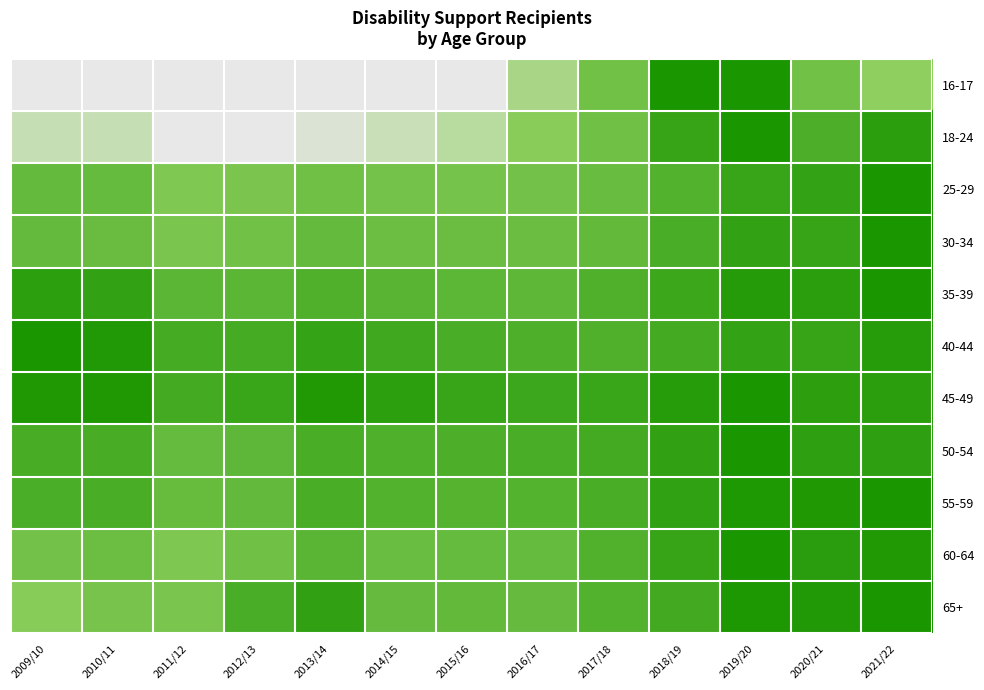

Reading left to right, what are all the values shown in this chart?

16-17: 2009/10=0.1	2010/11=0.1	2011/12=0.1	2012/13=0.1	2013/14=0.1	2014/15=0.2	2015/16=0.2	2016/17=0.4	2017/18=0.6	2018/19=1.0	2019/20=1.0	2020/21=0.6	2021/22=0.5
18-24: 2009/10=0.4	2010/11=0.4	2011/12=0.3	2012/13=0.3	2013/14=0.3	2014/15=0.4	2015/16=0.4	2016/17=0.5	2017/18=0.6	2018/19=0.9	2019/20=1.0	2020/21=0.8	2021/22=0.9
25-29: 2009/10=0.7	2010/11=0.6	2011/12=0.5	2012/13=0.5	2013/14=0.6	2014/15=0.6	2015/16=0.6	2016/17=0.6	2017/18=0.6	2018/19=0.7	2019/20=0.9	2020/21=0.9	2021/22=1.0
30-34: 2009/10=0.7	2010/11=0.6	2011/12=0.6	2012/13=0.6	2013/14=0.7	2014/15=0.6	2015/16=0.6	2016/17=0.6	2017/18=0.7	2018/19=0.8	2019/20=0.9	2020/21=0.9	2021/22=1.0
35-39: 2009/10=0.9	2010/11=0.9	2011/12=0.7	2012/13=0.7	2013/14=0.7	2014/15=0.7	2015/16=0.7	2016/17=0.7	2017/18=0.7	2018/19=0.8	2019/20=0.9	2020/21=0.9	2021/22=1.0
40-44: 2009/10=1.0	2010/11=1.0	2011/12=0.8	2012/13=0.8	2013/14=0.9	2014/15=0.8	2015/16=0.8	2016/17=0.8	2017/18=0.7	2018/19=0.8	2019/20=0.9	2020/21=0.9	2021/22=0.9
45-49: 2009/10=1.0	2010/11=1.0	2011/12=0.8	2012/13=0.9	2013/14=1.0	2014/15=0.9	2015/16=0.9	2016/17=0.8	2017/18=0.9	2018/19=0.9	2019/20=1.0	2020/21=0.9	2021/22=0.9
50-54: 2009/10=0.8	2010/11=0.8	2011/12=0.6	2012/13=0.7	2013/14=0.8	2014/15=0.8	2015/16=0.8	2016/17=0.8	2017/18=0.8	2018/19=0.9	2019/20=1.0	2020/21=0.9	2021/22=0.9
55-59: 2009/10=0.8	2010/11=0.8	2011/12=0.6	2012/13=0.7	2013/14=0.8	2014/15=0.7	2015/16=0.7	2016/17=0.7	2017/18=0.8	2018/19=0.9	2019/20=1.0	2020/21=1.0	2021/22=1.0
60-64: 2009/10=0.6	2010/11=0.6	2011/12=0.5	2012/13=0.6	2013/14=0.7	2014/15=0.6	2015/16=0.6	2016/17=0.6	2017/18=0.7	2018/19=0.9	2019/20=1.0	2020/21=0.9	2021/22=1.0
65+: 2009/10=0.5	2010/11=0.6	2011/12=0.5	2012/13=0.8	2013/14=0.9	2014/15=0.6	2015/16=0.7	2016/17=0.6	2017/18=0.7	2018/19=0.8	2019/20=1.0	2020/21=1.0	2021/22=1.0